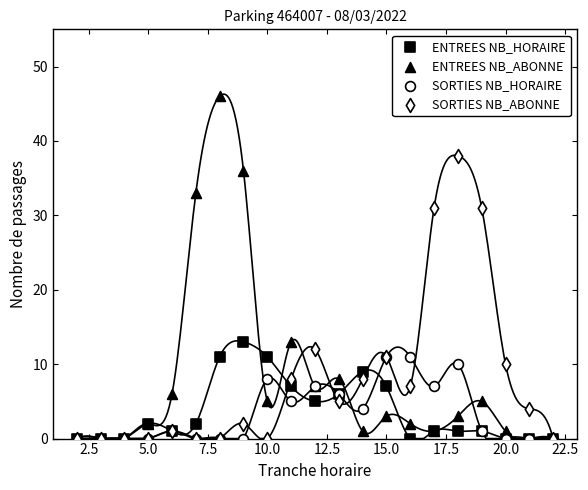

What are all the series names shown in the legend?

ENTREES NB_HORAIRE, ENTREES NB_ABONNE, SORTIES NB_HORAIRE, SORTIES NB_ABONNE